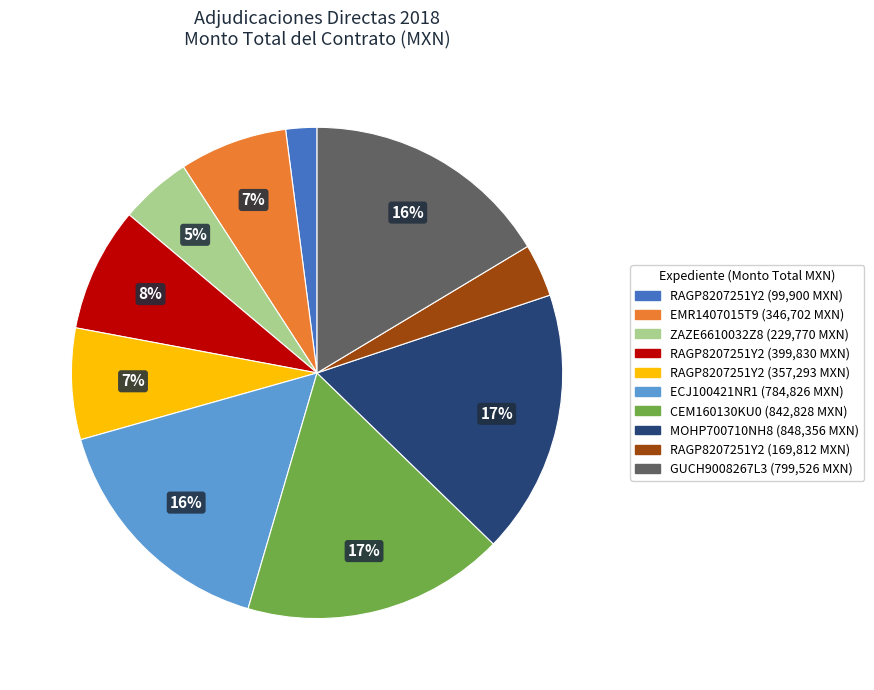

Does any single category account for the majority?

No